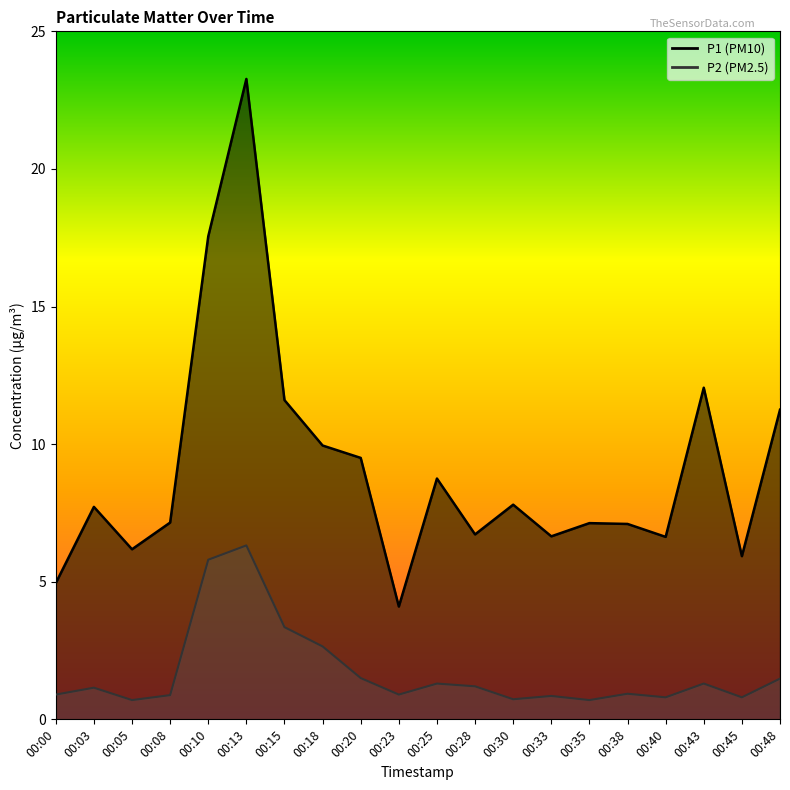

Is it true that P1 equals 3.2 at 00:18?

False